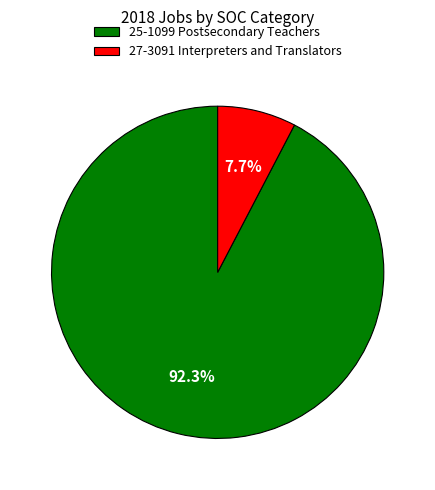

Which slice is the smallest?

27-3091 Interpreters and Translators